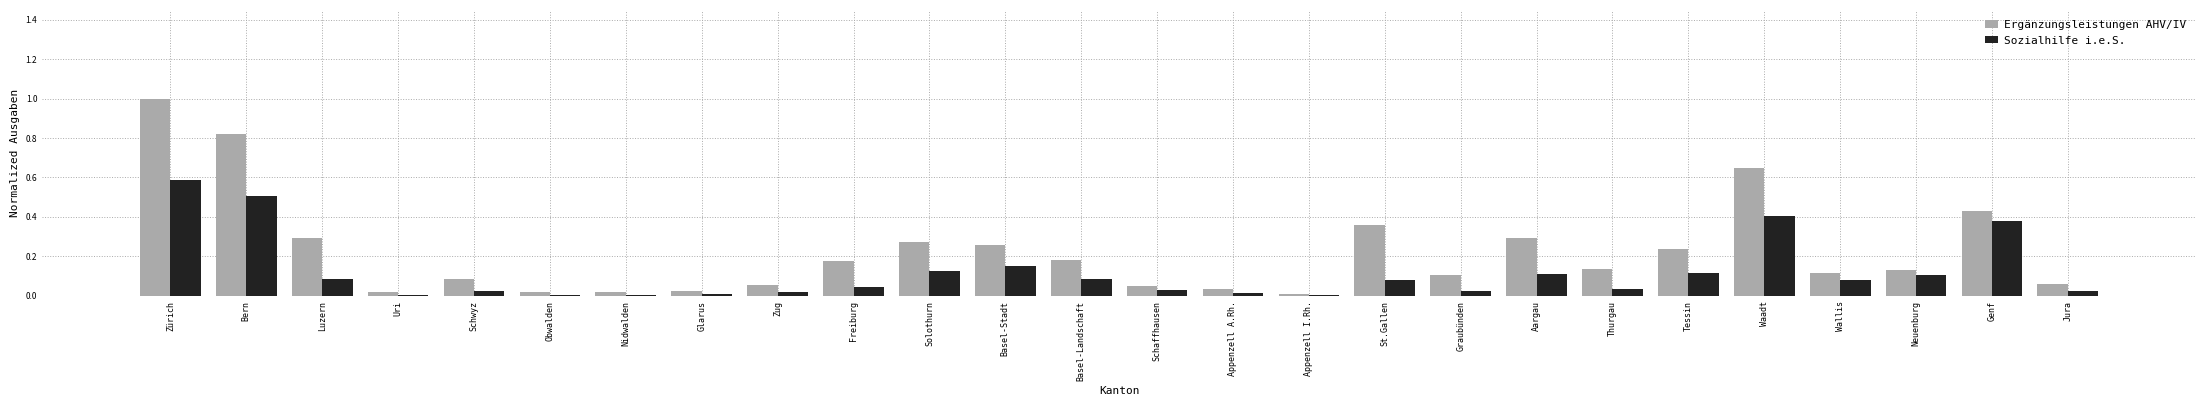

Which series has the largest total across all categories?

Ergänzungsleistungen AHV/IV